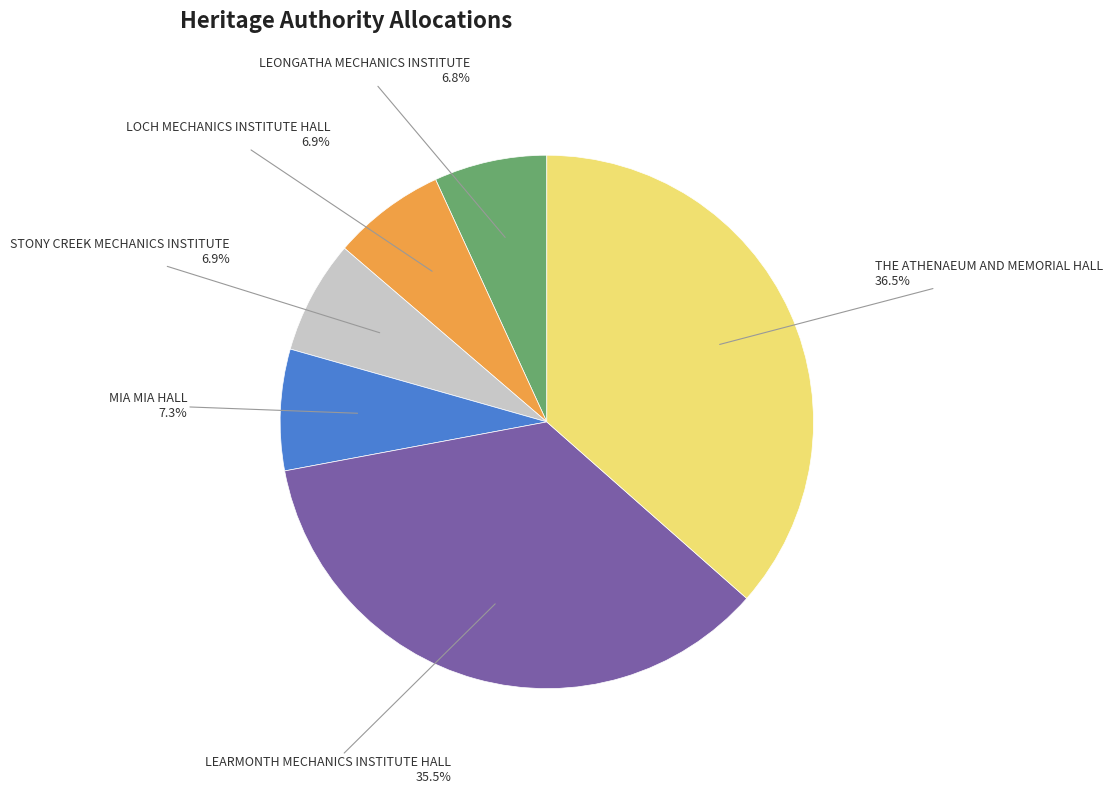

The LEONGATHA MECHANICS INSTITUTE slice represents 1% of the pie. True or false?

False